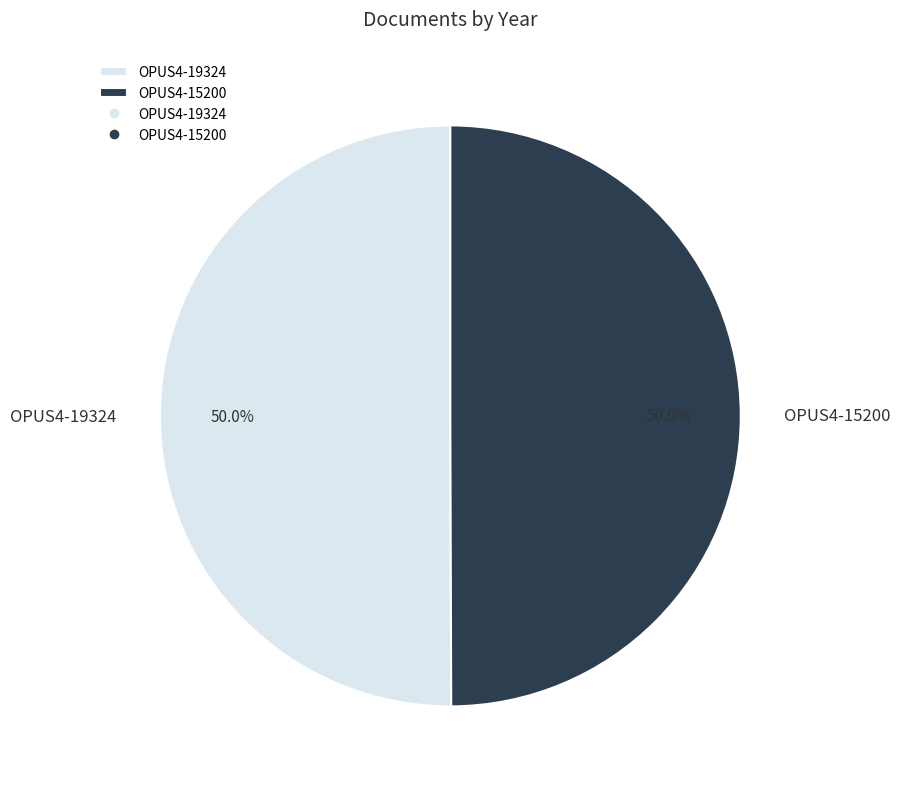

What is the ratio of the value at OPUS4-19324 to the value at OPUS4-15200?

1.0